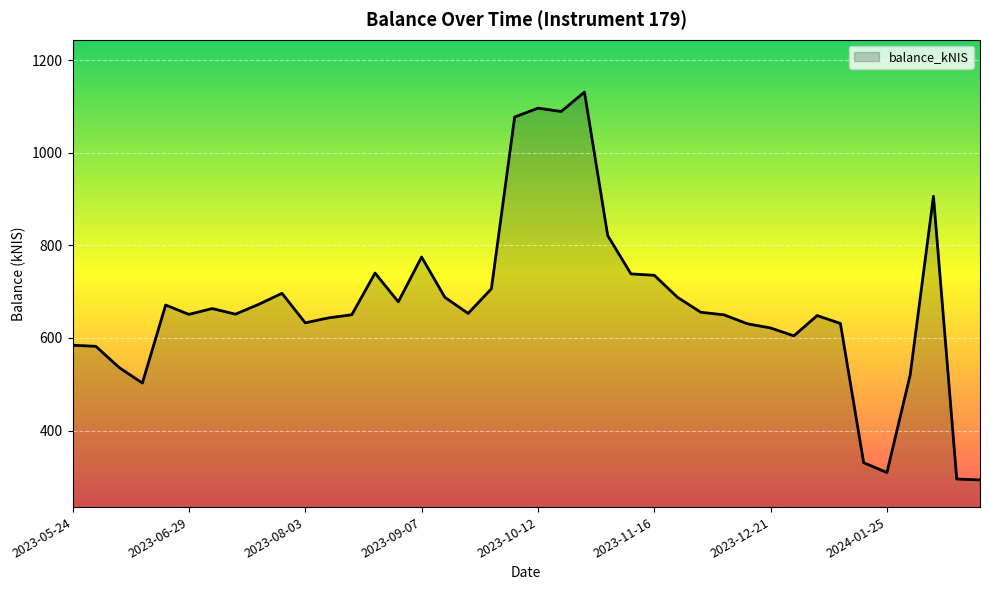

What is the minimum value shown in the chart?

293.4